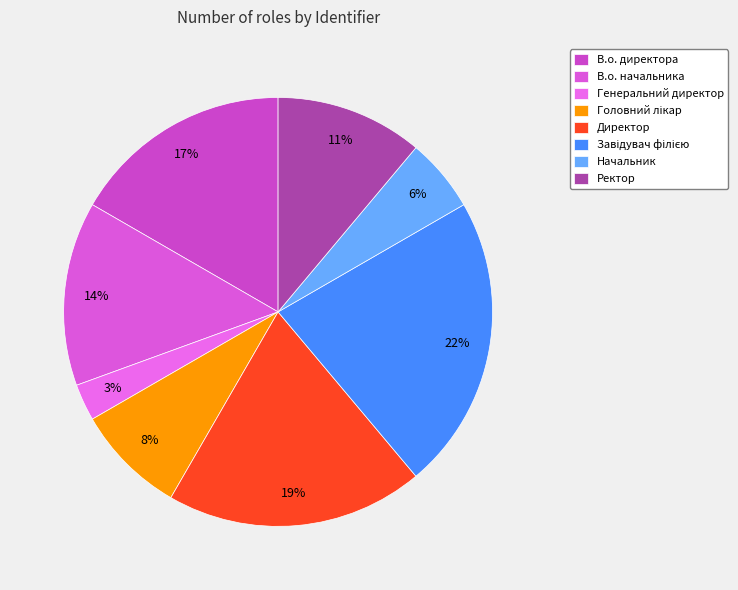

Is it true that Начальник is 6% of the pie?

True